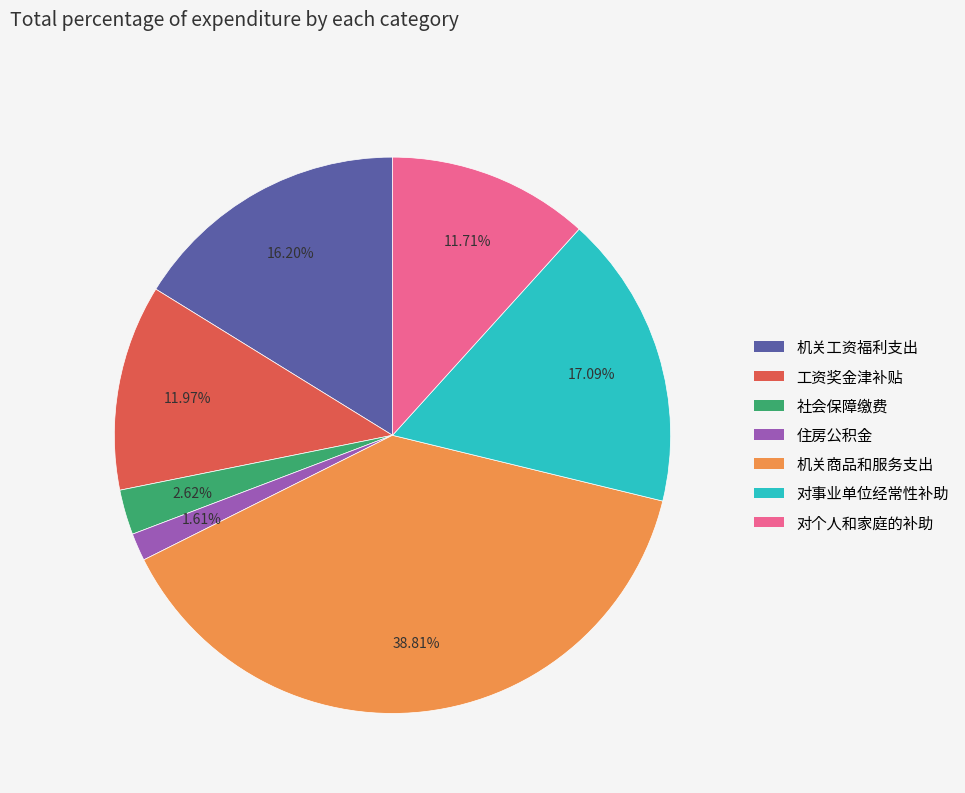

Does any single category account for the majority?

No